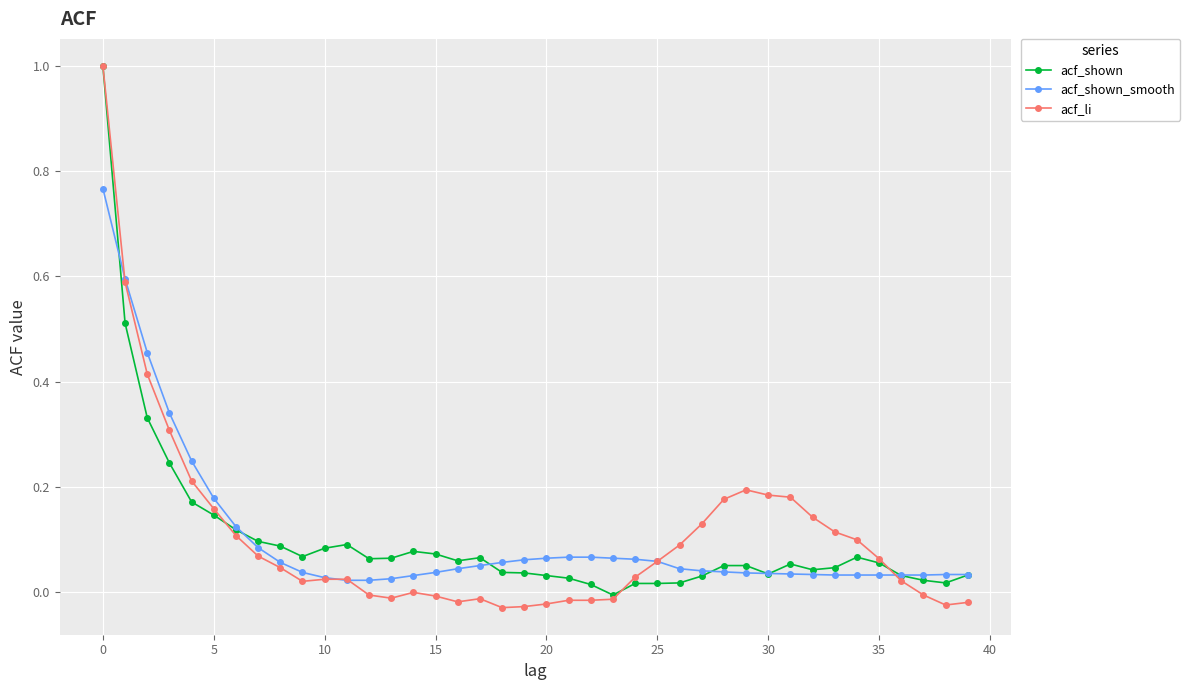

Which series has the widest spread of values?

acf_li